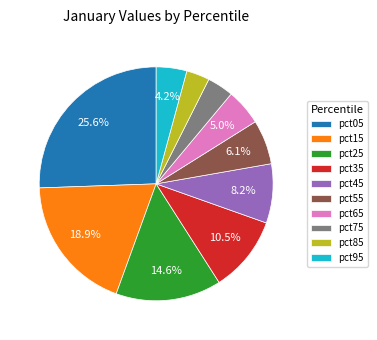

What is the largest slice in the pie chart?

pct05